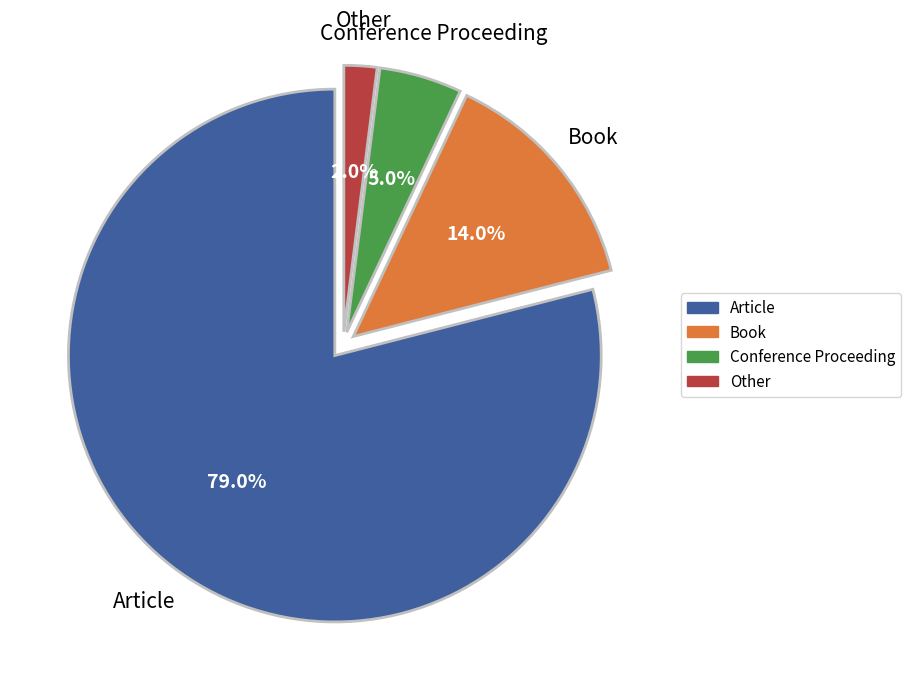

What is the ratio of the value at Article to the value at Book?

5.6